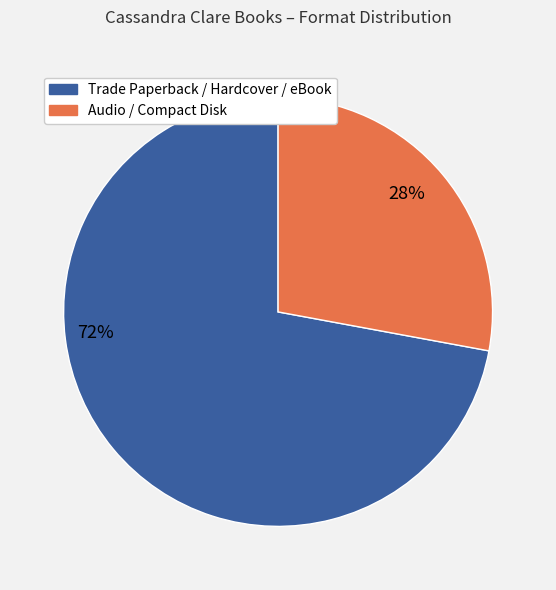

Combined, do Trade Paperback / Hardcover / eBook and Audio / Compact Disk account for over 50%?

Yes